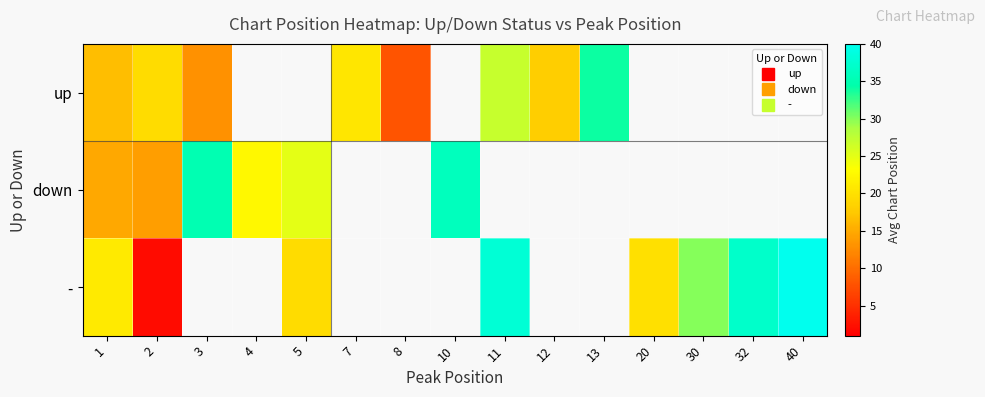

At which category is the sum across all series the highest?

1